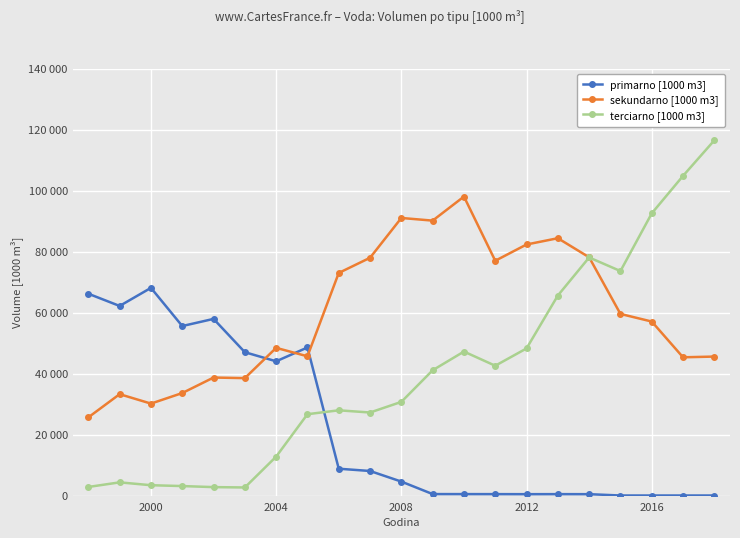

What are all the series names shown in the legend?

primarno [1000 m3], sekundarno [1000 m3], terciarno [1000 m3]